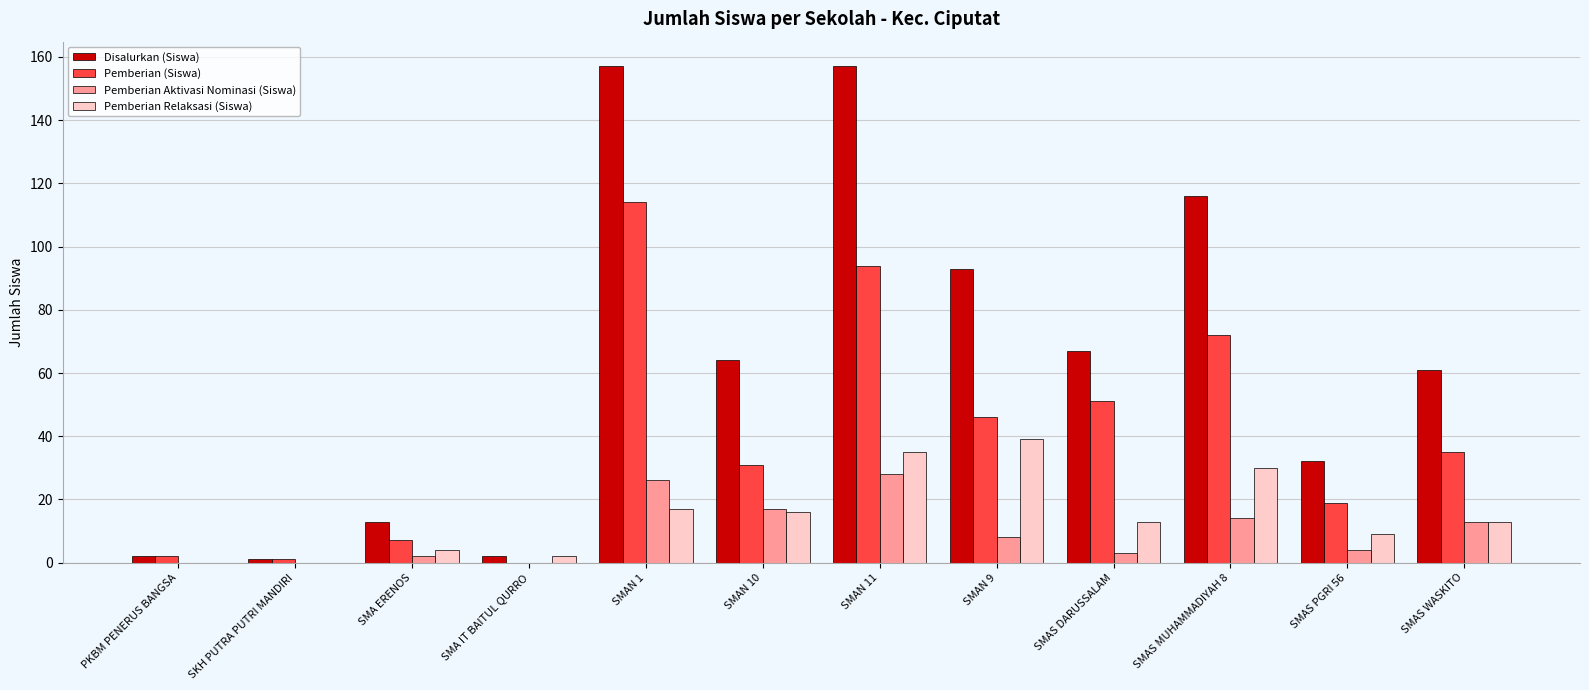

What is the greatest value displayed?

157